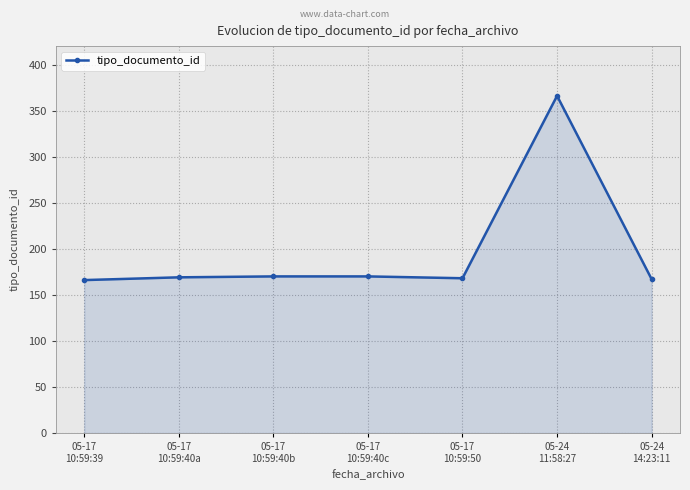

What is the minimum value shown in the chart?

166